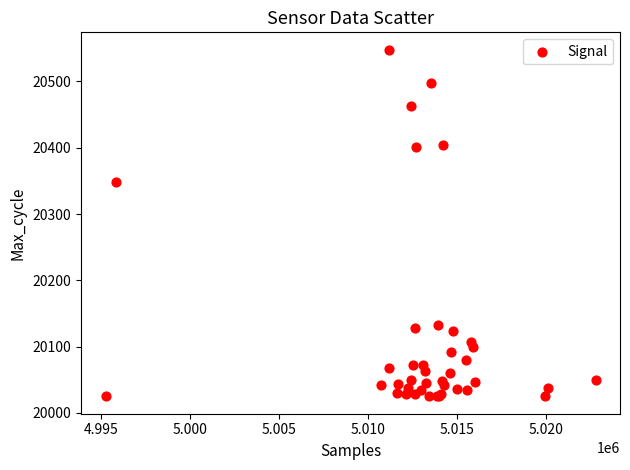

What Y value in the scatter plot is closest to 20286?

20349